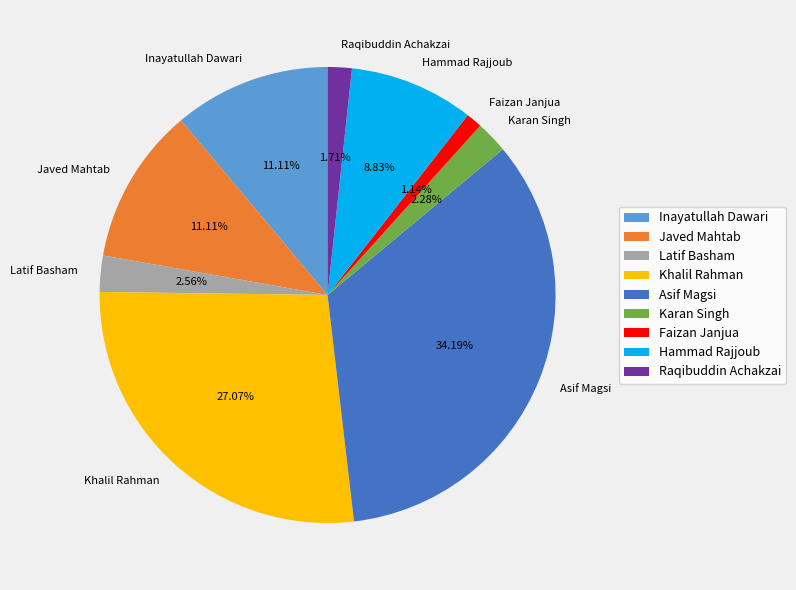

To the nearest percent, what is the difference between the Javed Mahtab and Latif Basham slice percentages?

9%